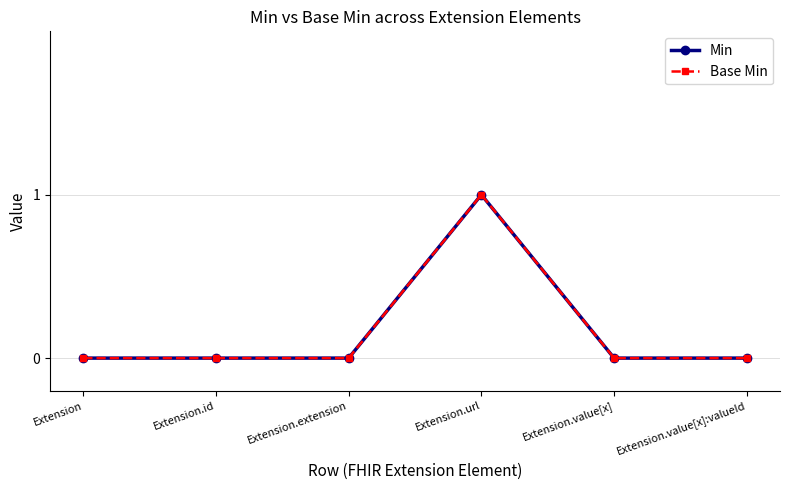

The value of Base Min at Extension.value[x] is 0. True or false?

True